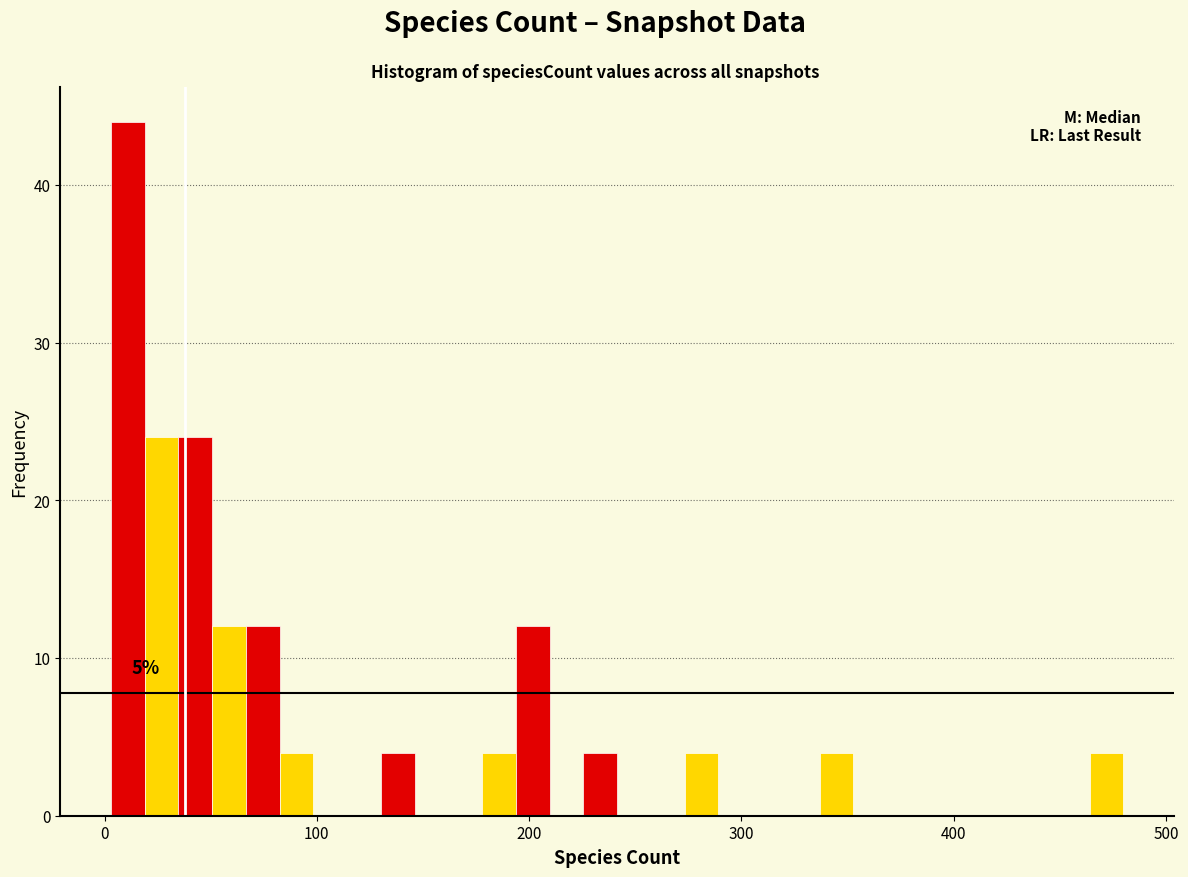

Read against the x-axis, roughly where is the centre of the tallest bar?

10